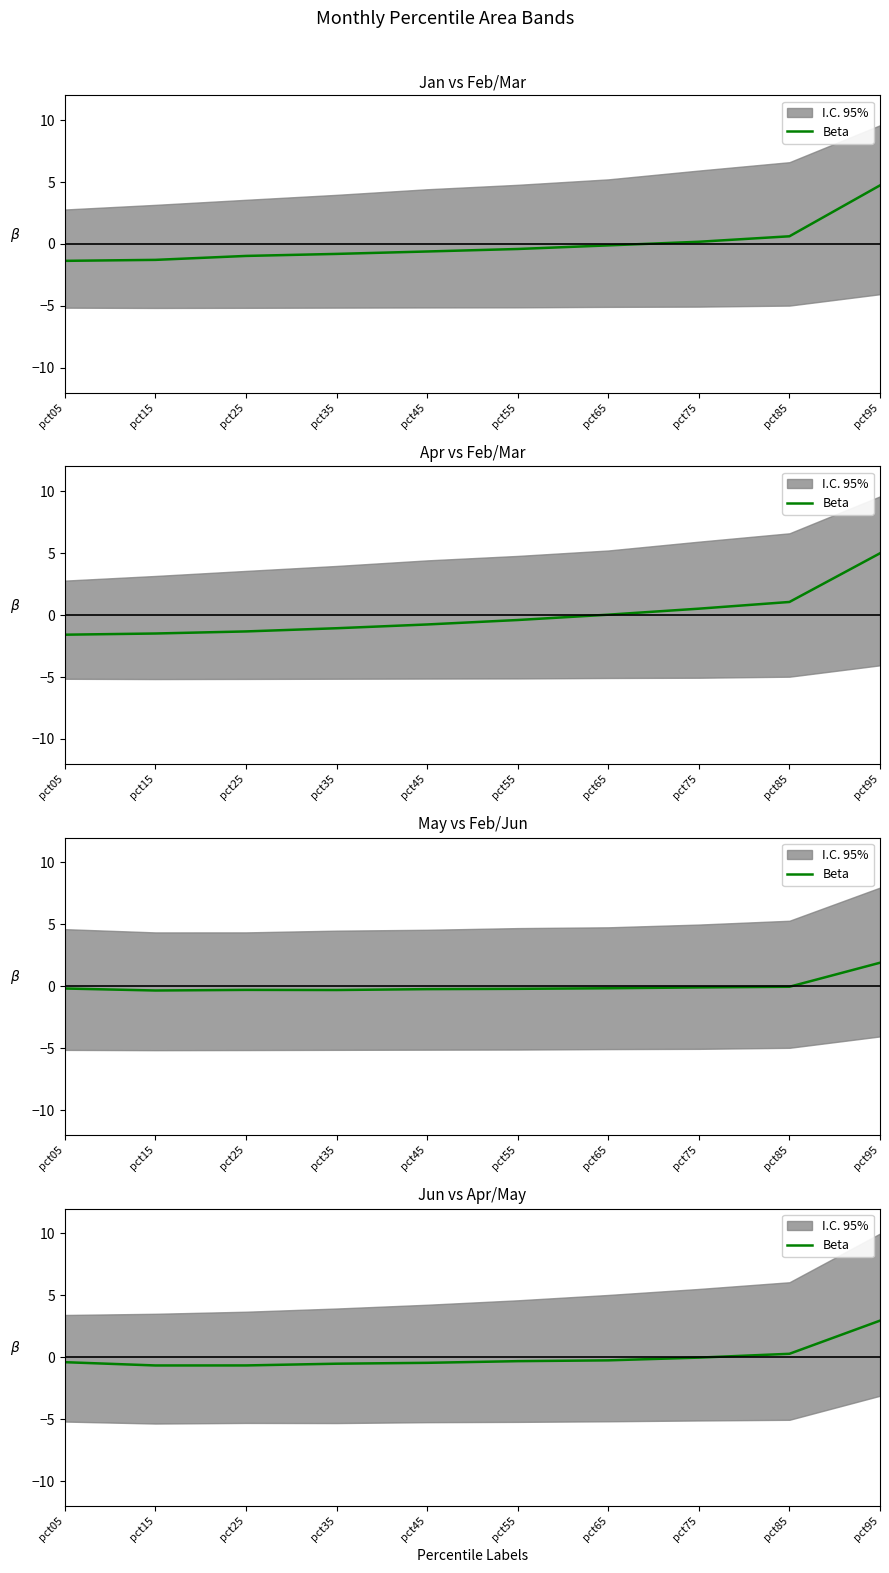

What is the smallest value displayed?

-0.7